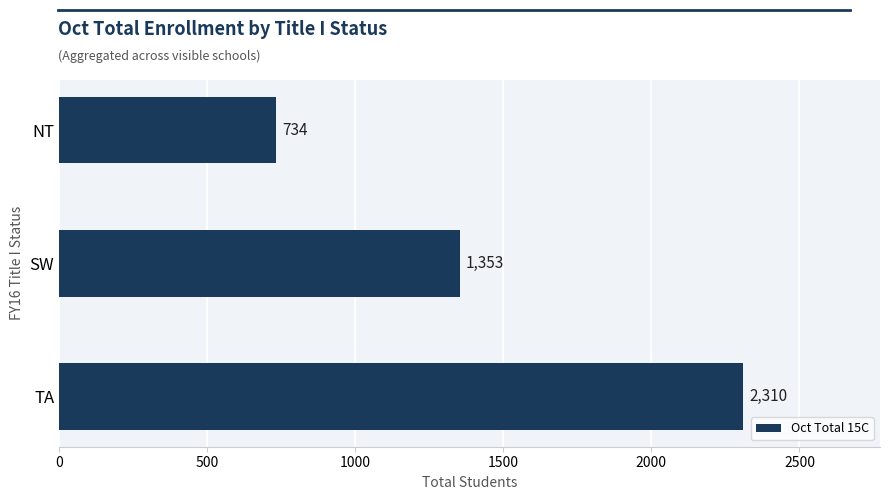

Reading bottom to top, transcribe all the data shown in this chart.

2310	1353	734